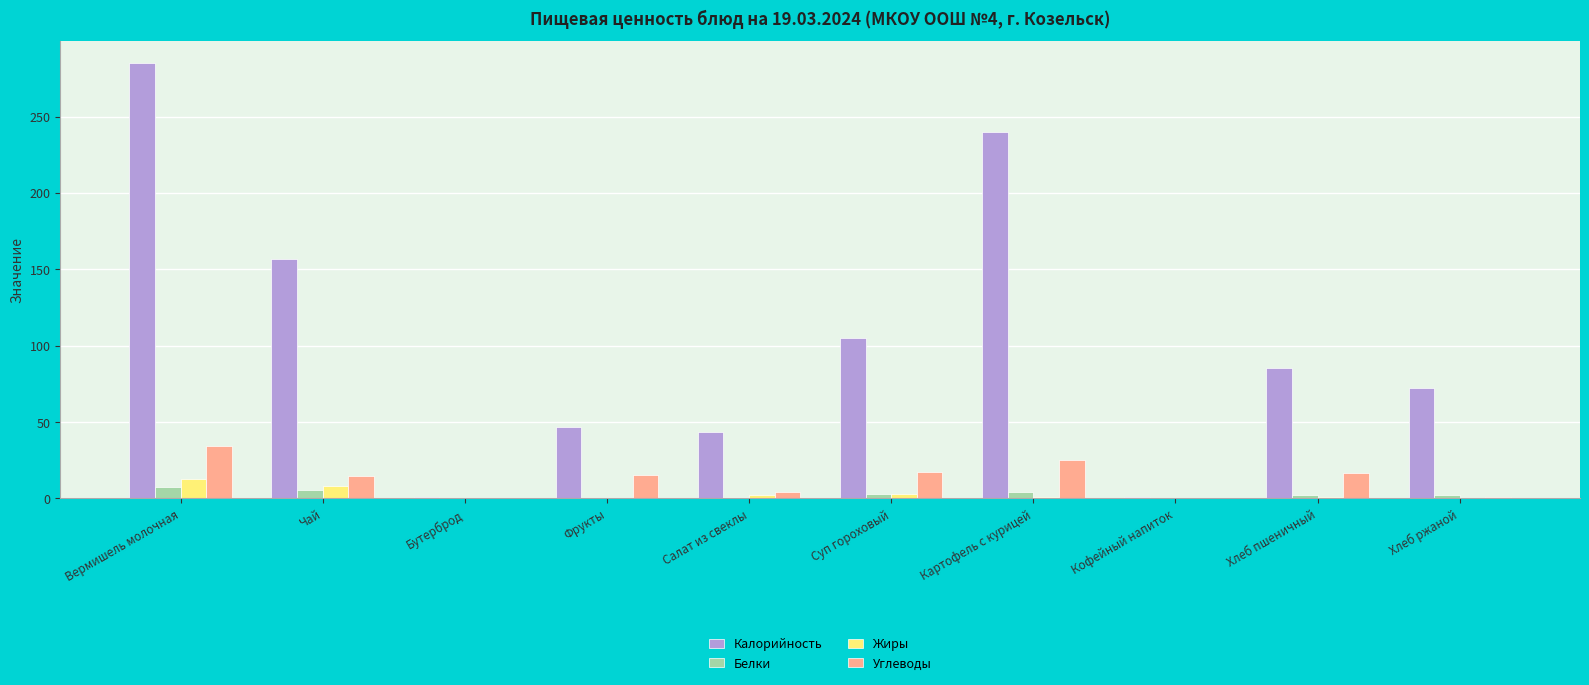

True or false: Белки has a value of 7.8 at Вермишель молочная.

True